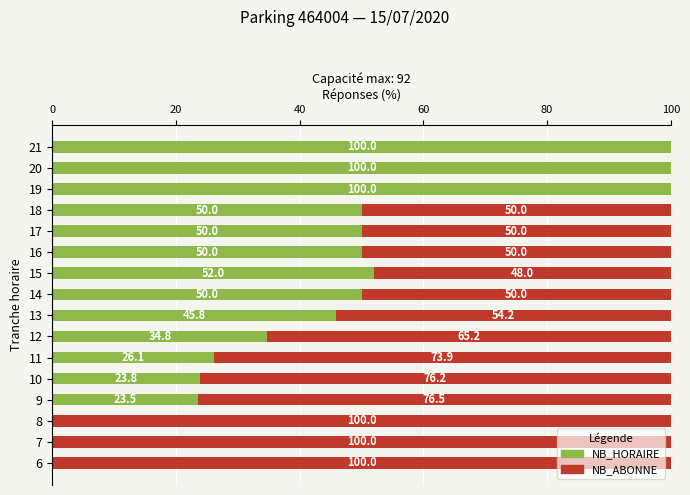

What is the total value across all series at 21?

100.0